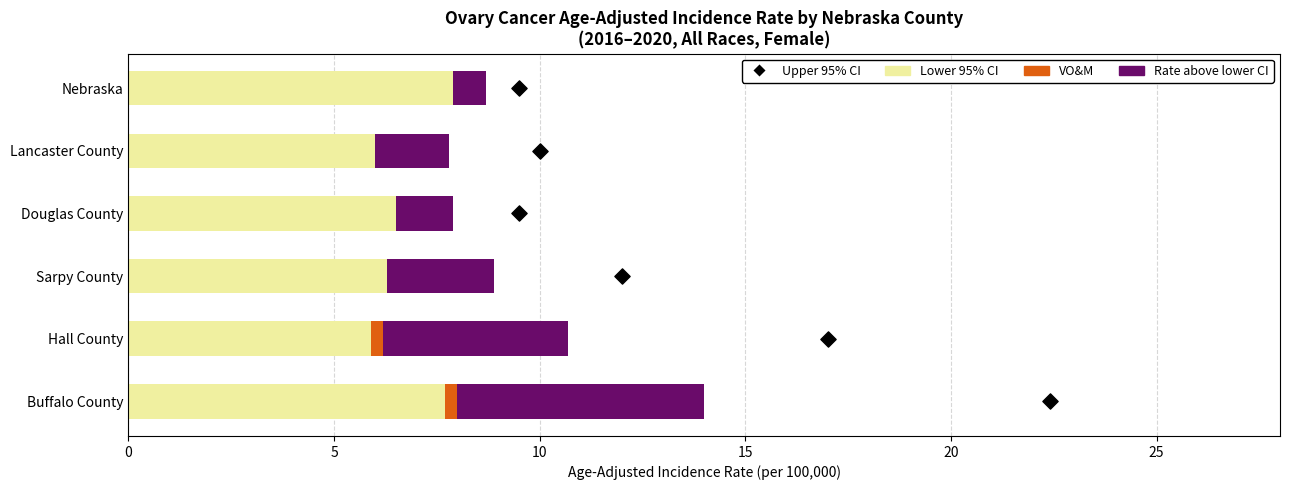

Which series reaches the minimum Y coordinate?

VO&M